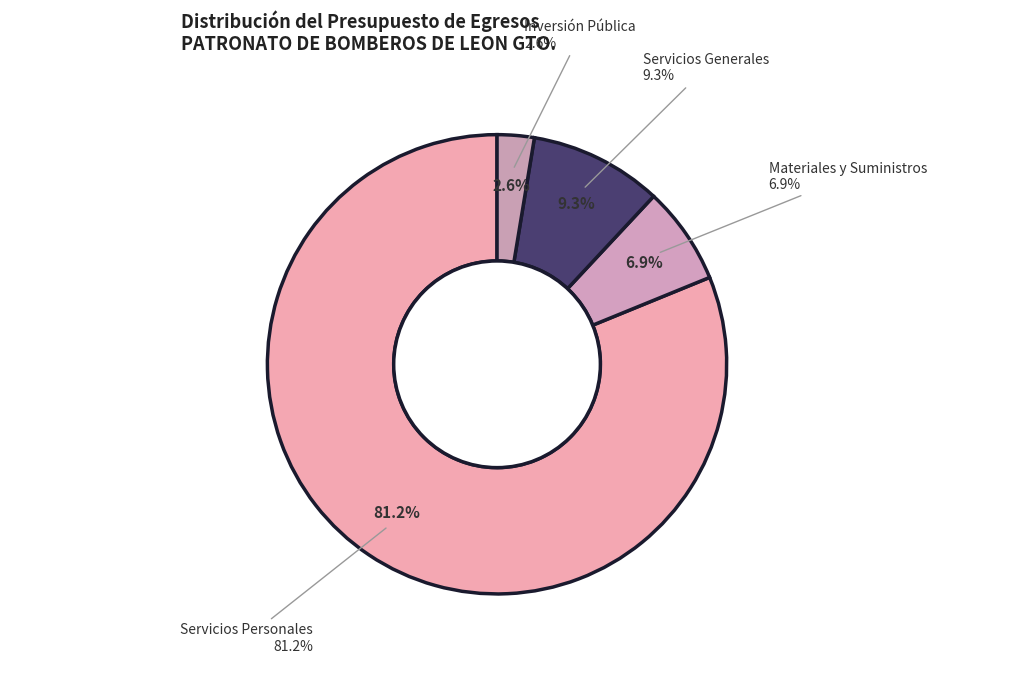

To the nearest percent, what portion does Servicios Generales represent?

9%